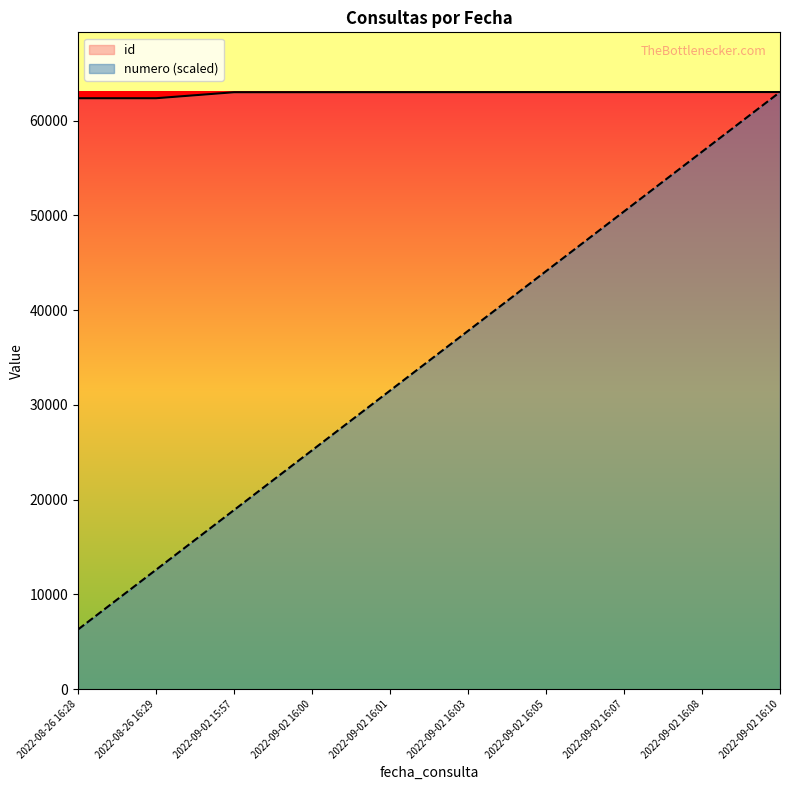

True or false: id and numero cross at least once.

False